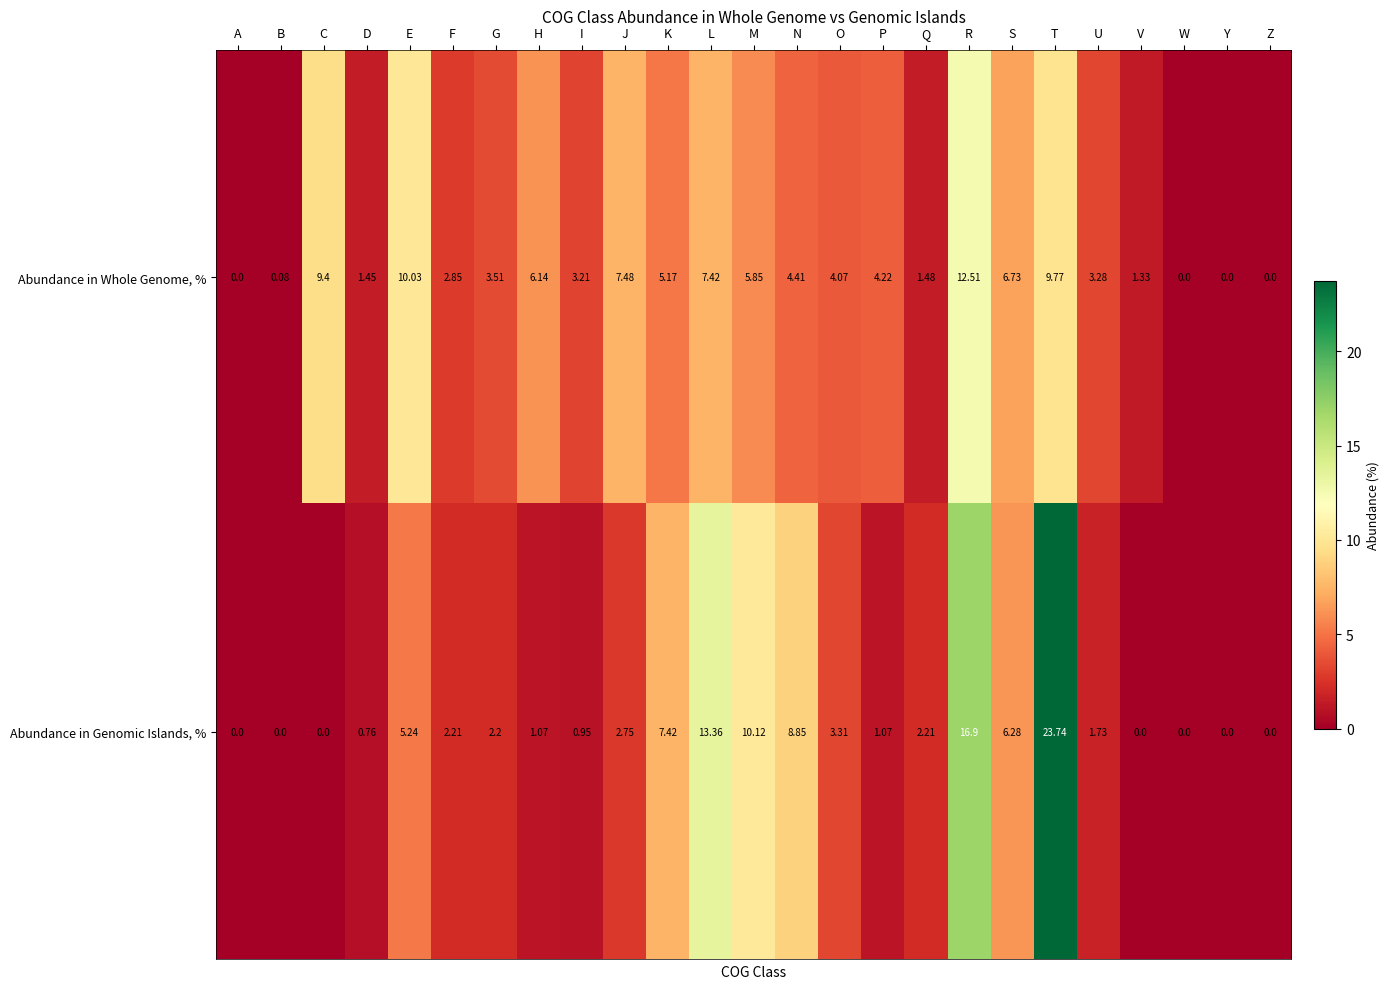

Rank the series at K from lowest to highest value.

Abundance in Whole Genome, %, Abundance in Genomic Islands, %